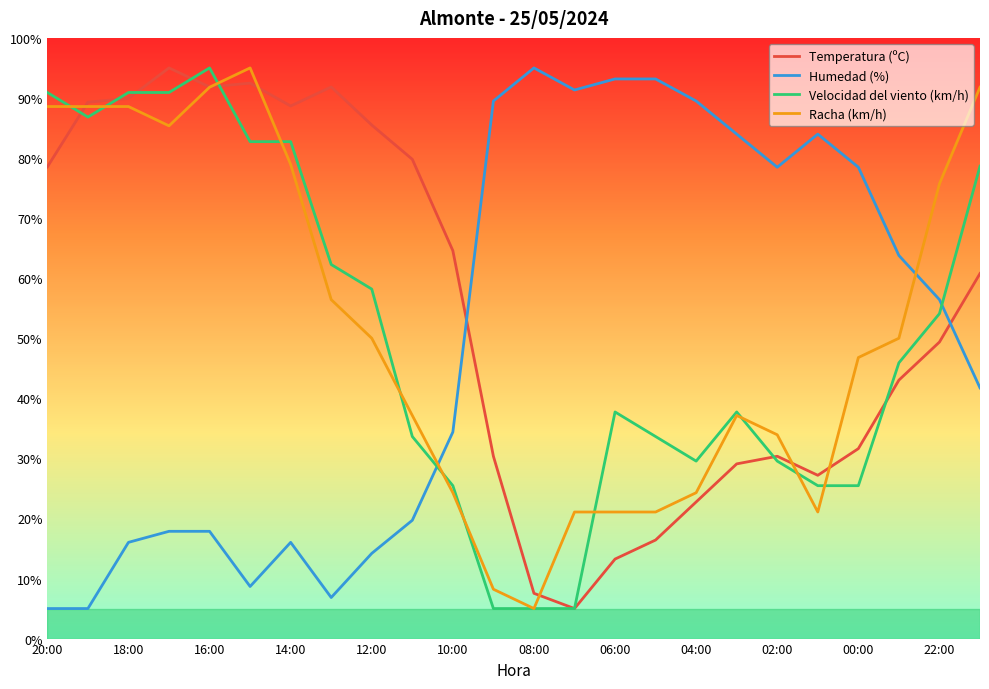

What are all the series names shown in the legend?

Temperatura (ºC), Humedad (%), Velocidad del viento (km/h), Racha (km/h)